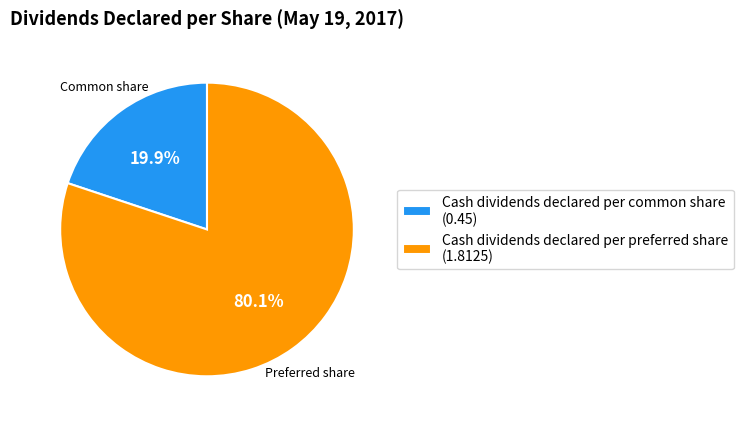

Is it true that Cash dividends declared per preferred share is 89% of the pie?

False